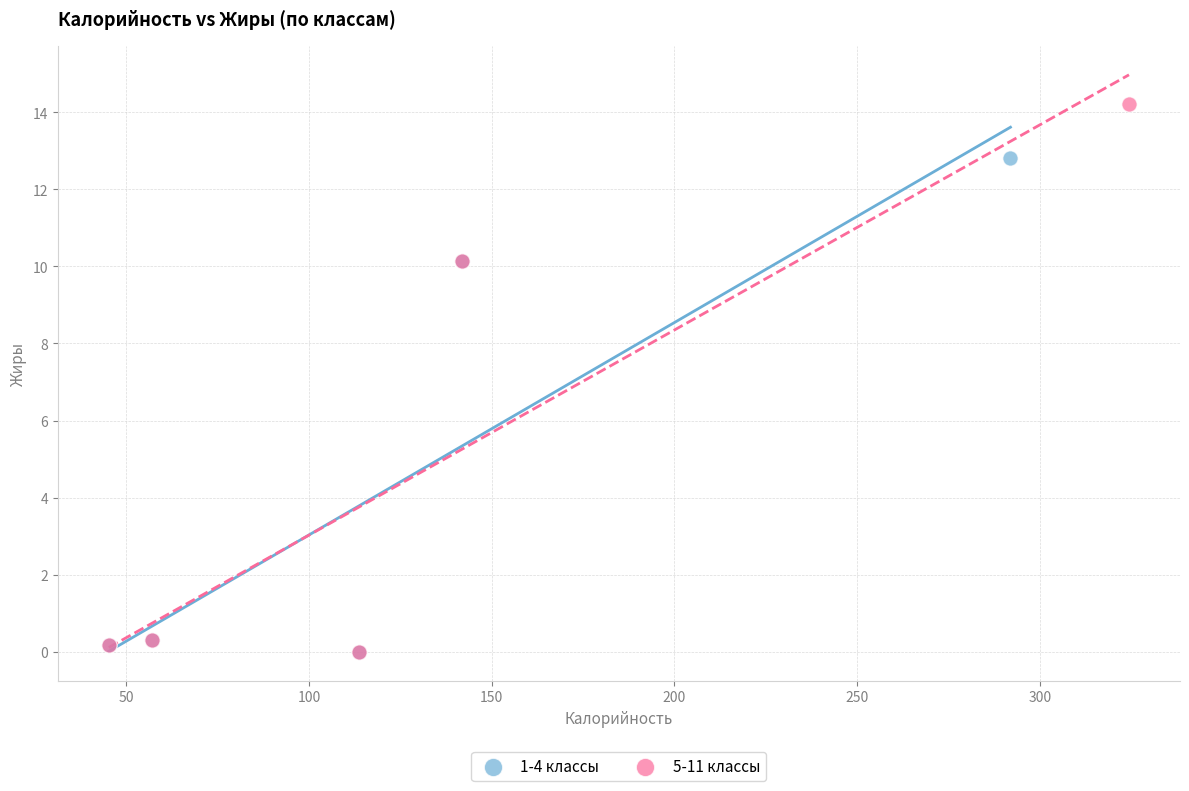

What are all the series names shown in the legend?

1-4 классы, 5-11 классы